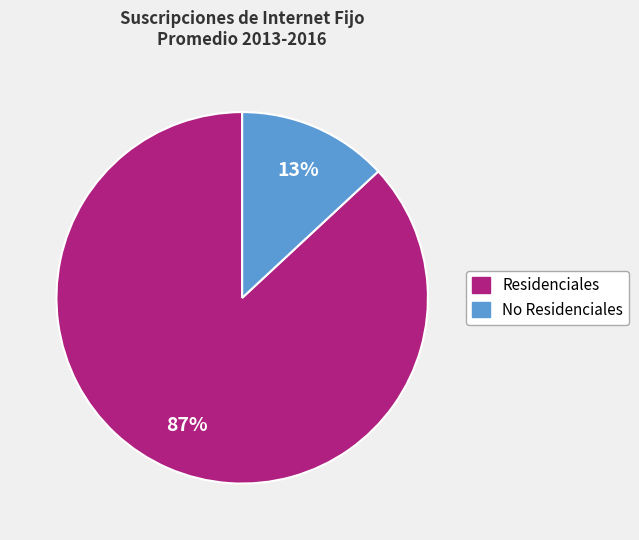

How many segments does this pie chart have?

2